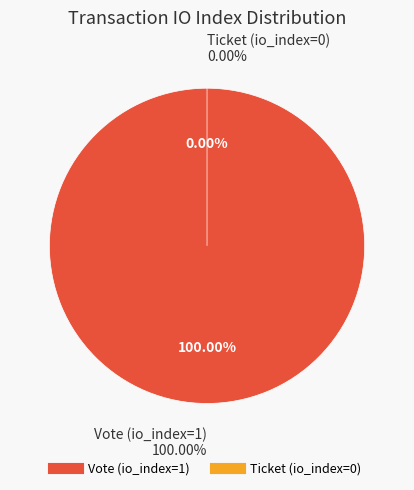

How many slices are in this pie chart?

2